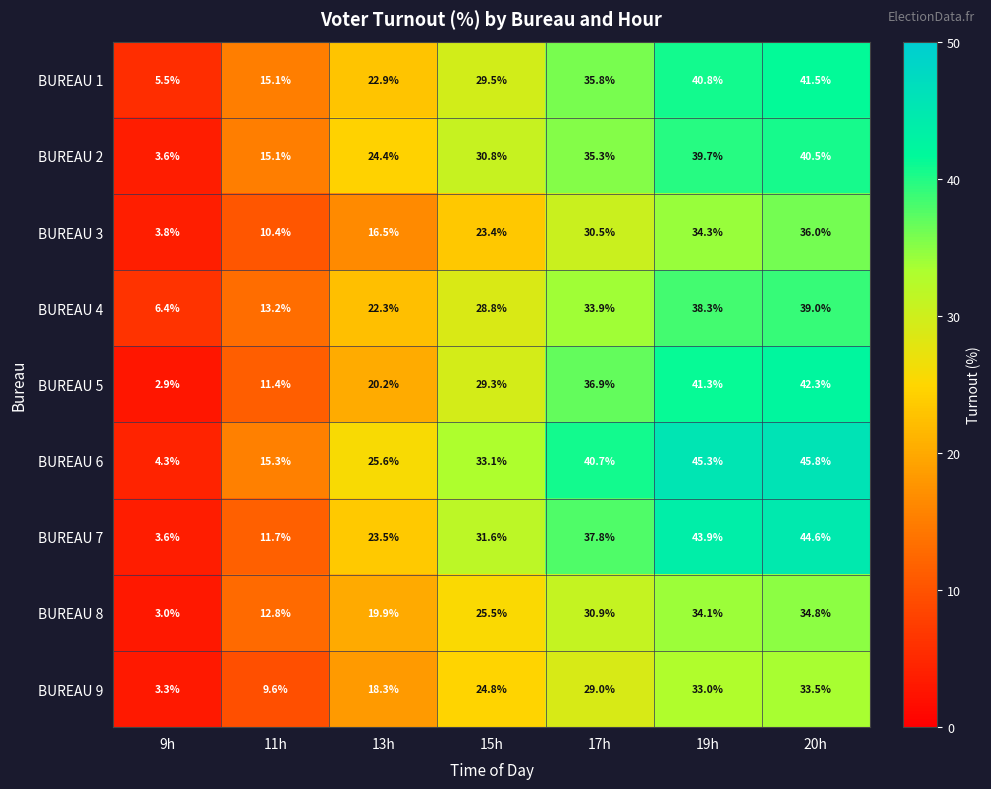

What is the difference between the maximum and minimum values in the BUREAU 5 series?

39.4